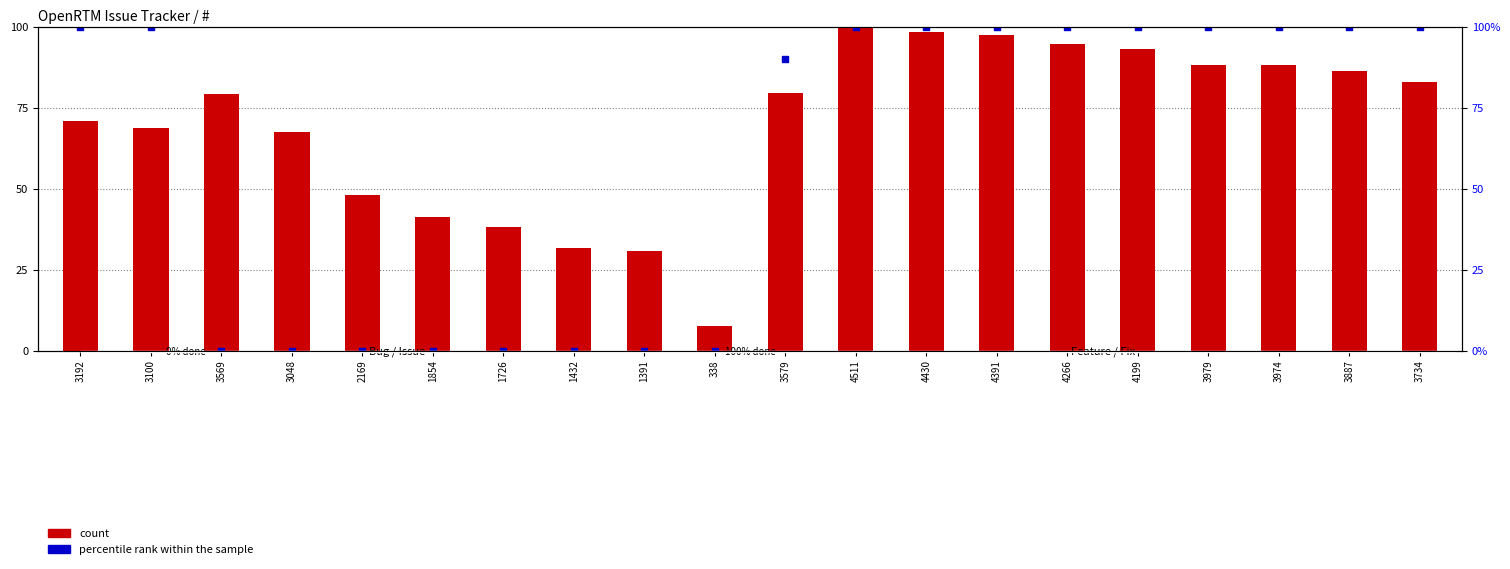

What is the total value across all series at 4391?

197.3